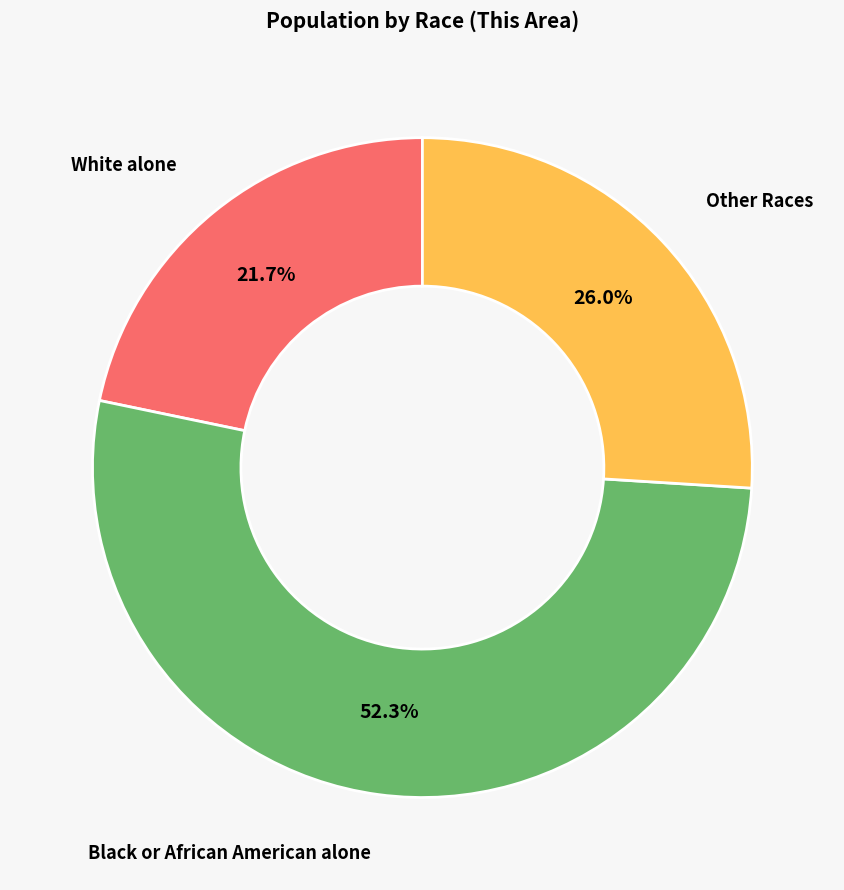

Is there a majority slice in this chart?

Yes